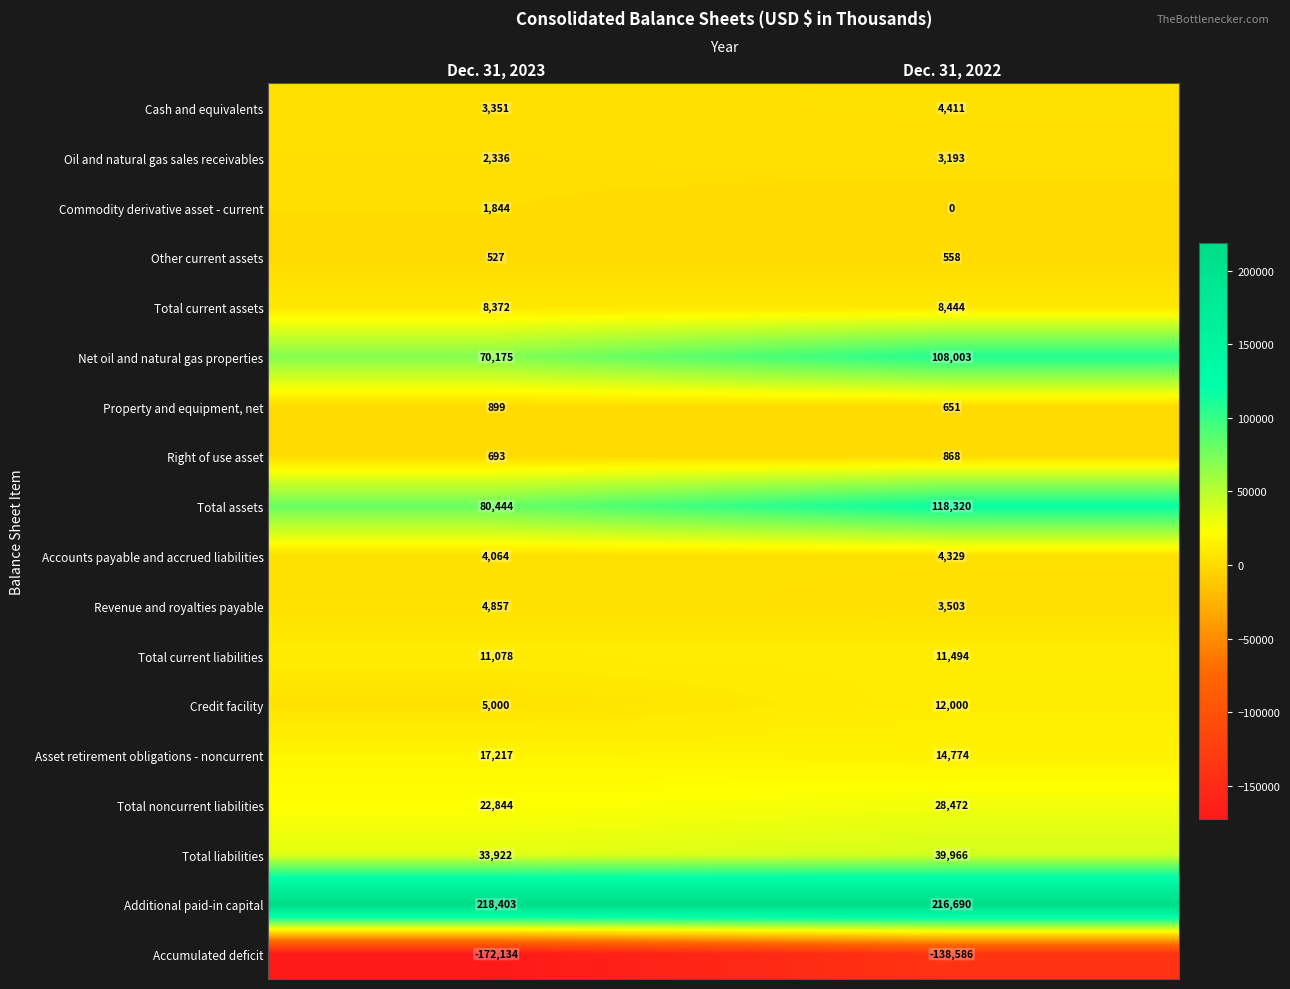

Which series changed the most between Dec. 31, 2023 and Dec. 31, 2022?

Total assets